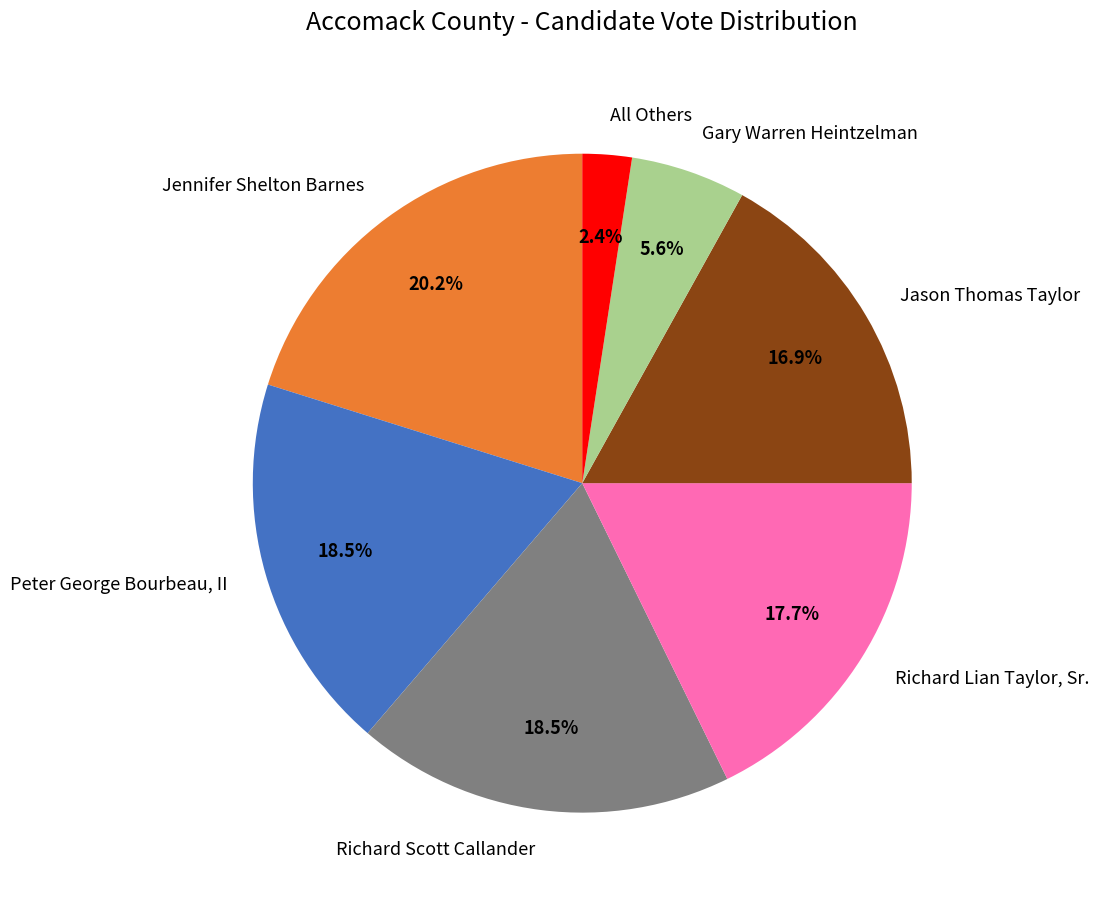

Does any single category account for the majority?

No